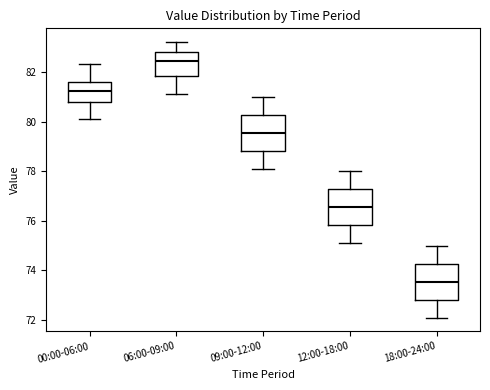

Which box has the lowest median line?

18:00-24:00